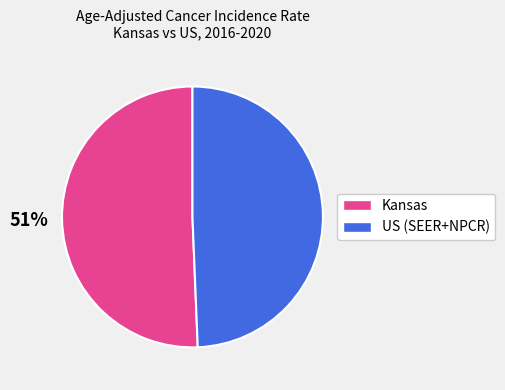

To the nearest percent, what portion does US (SEER+NPCR) represent?

49%